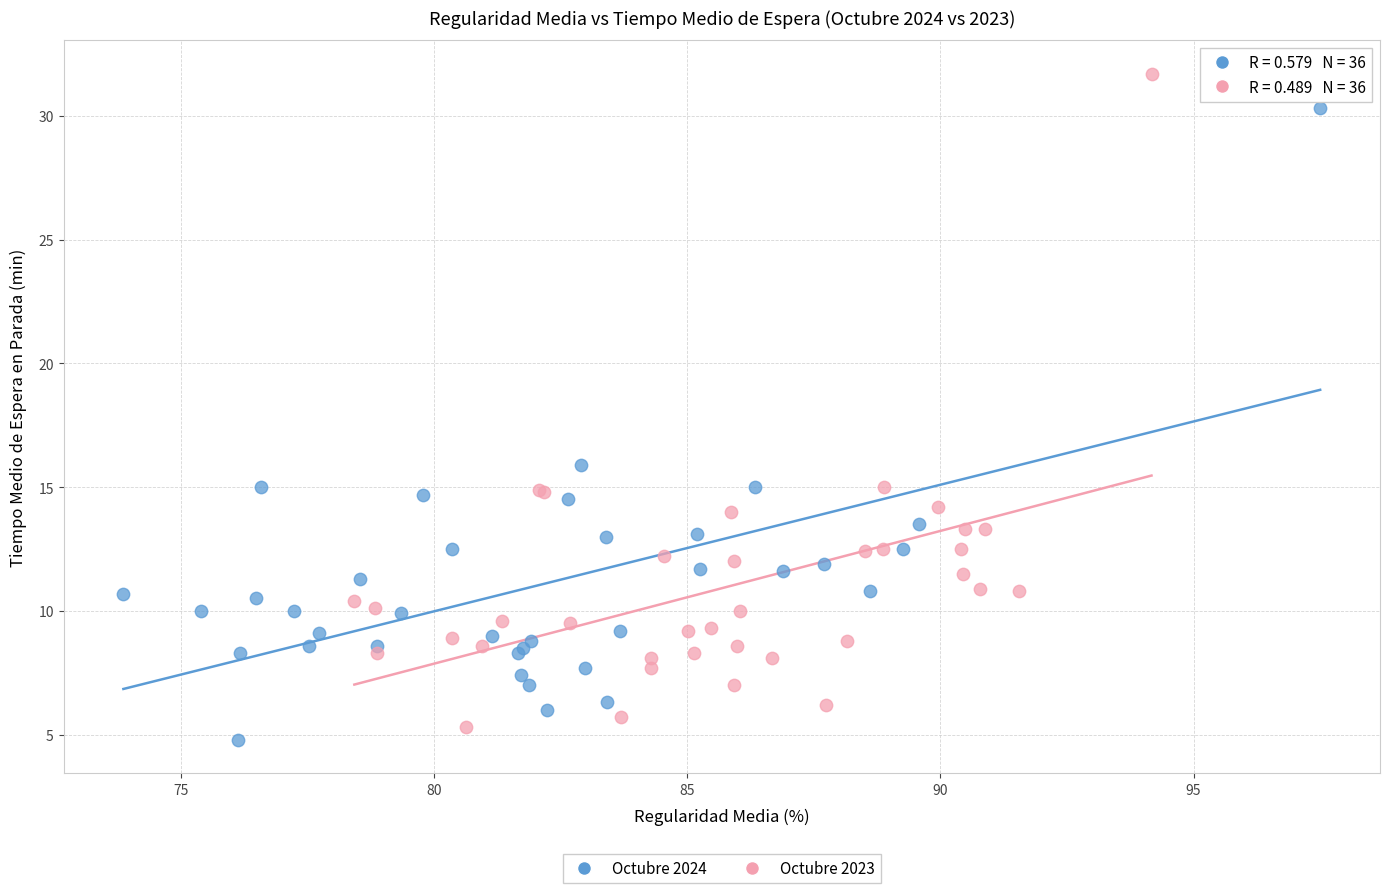

What are all the series names shown in the legend?

Octubre 2024, Octubre 2023